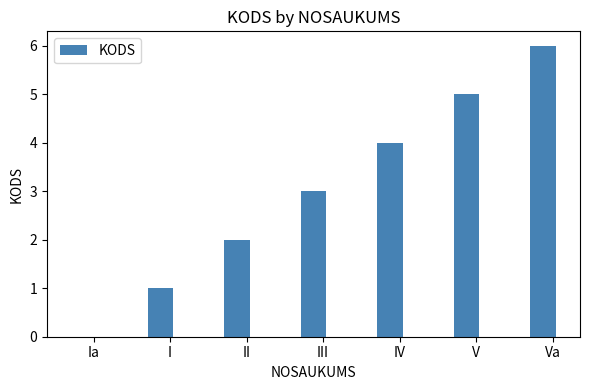

Is it true that the value at III is 3?

True